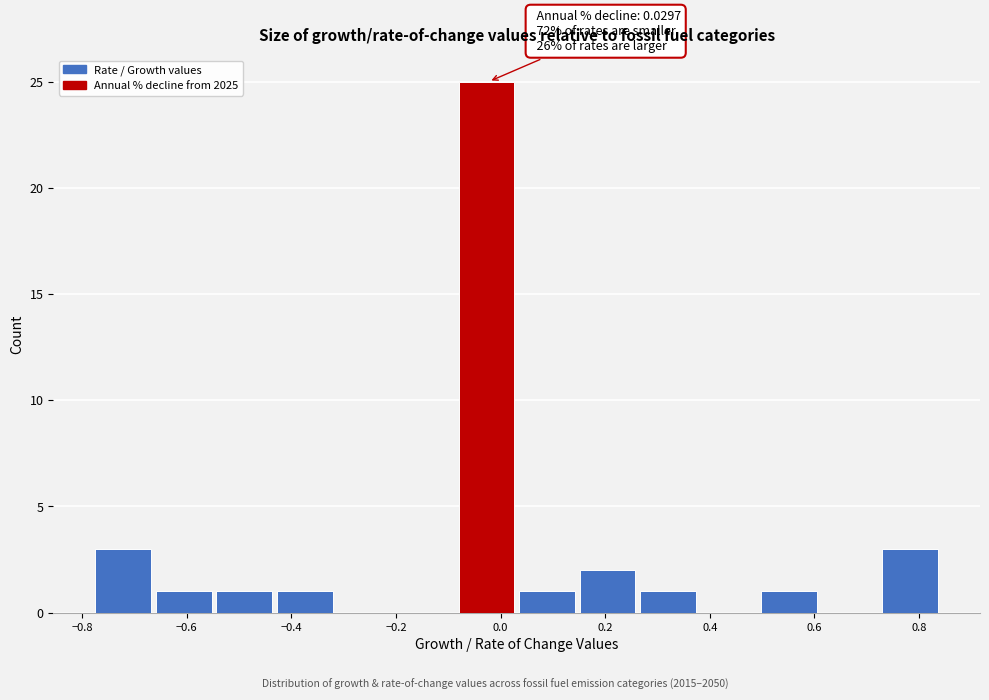

Over which range of the x-axis is the bar tallest?

-0.08 to 0.04